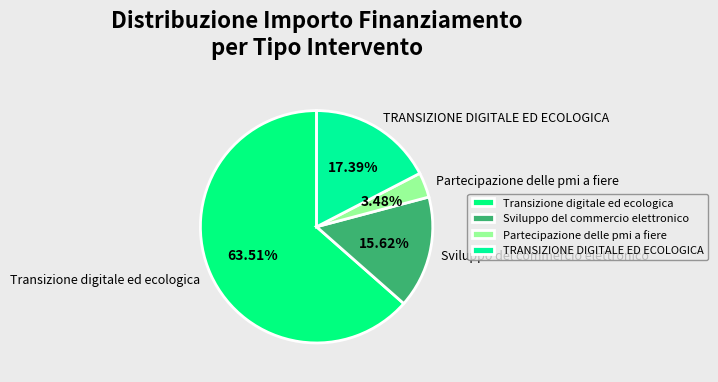

How many slices are in this pie chart?

4